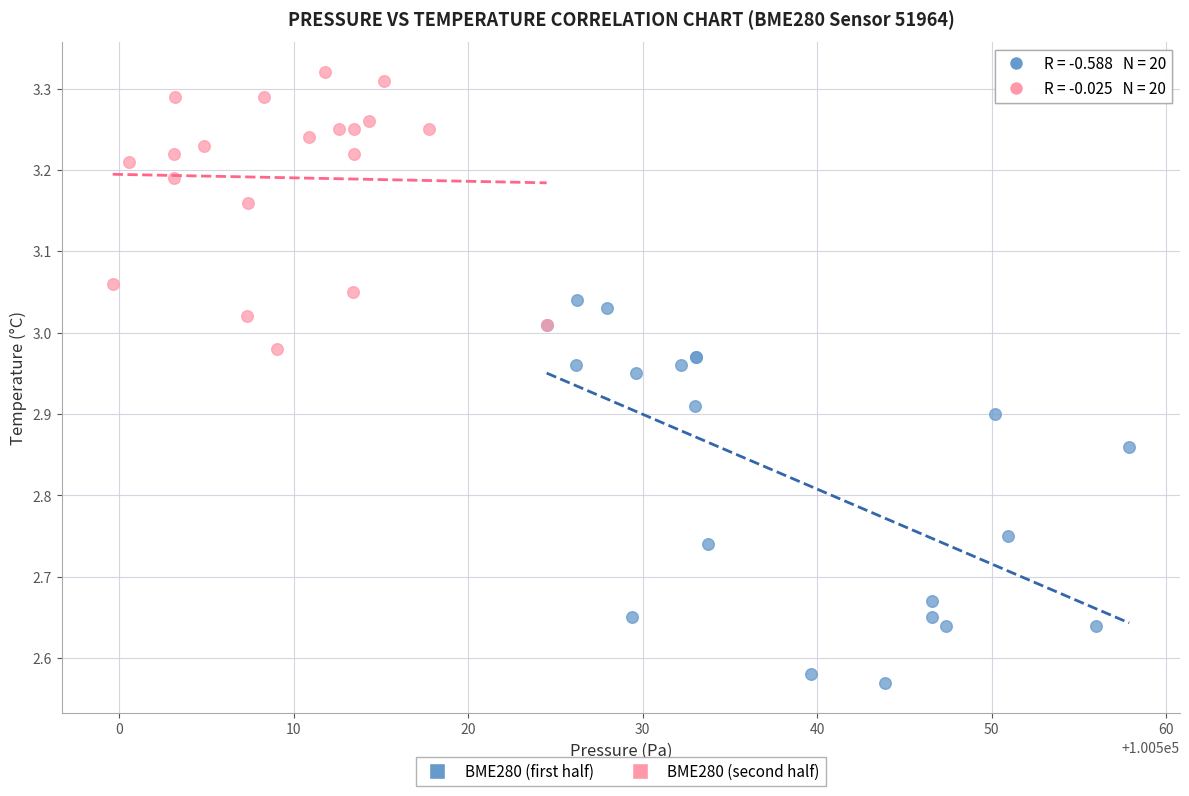

Which series reaches the maximum Y coordinate?

BME280 (second half)